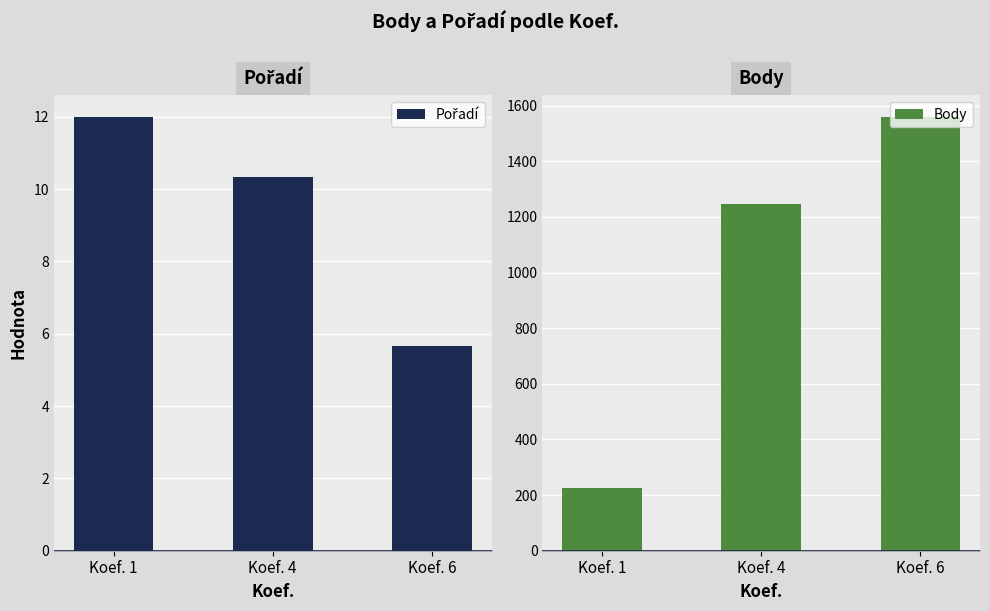

Rank the series by their maximum value, from lowest to highest.

Pořadí, Body